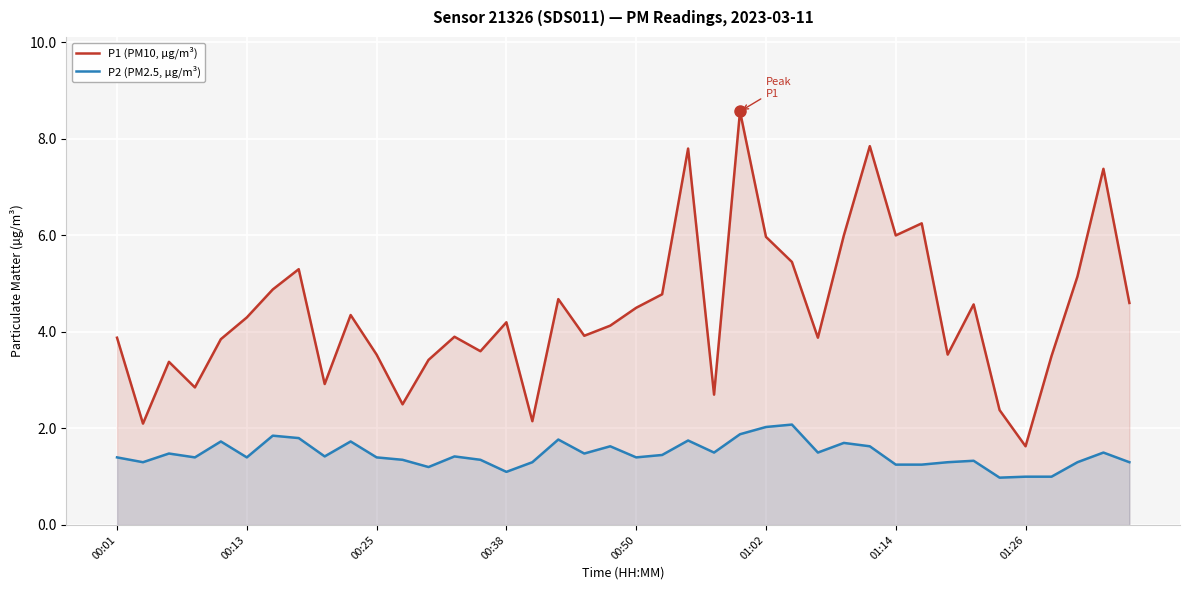

What is the total value across all series at 00:25?

4.9